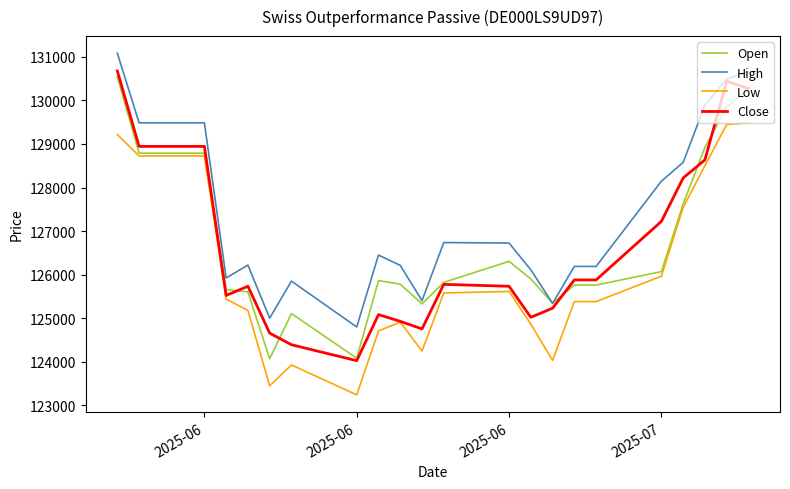

Which series has the largest total across all categories?

High